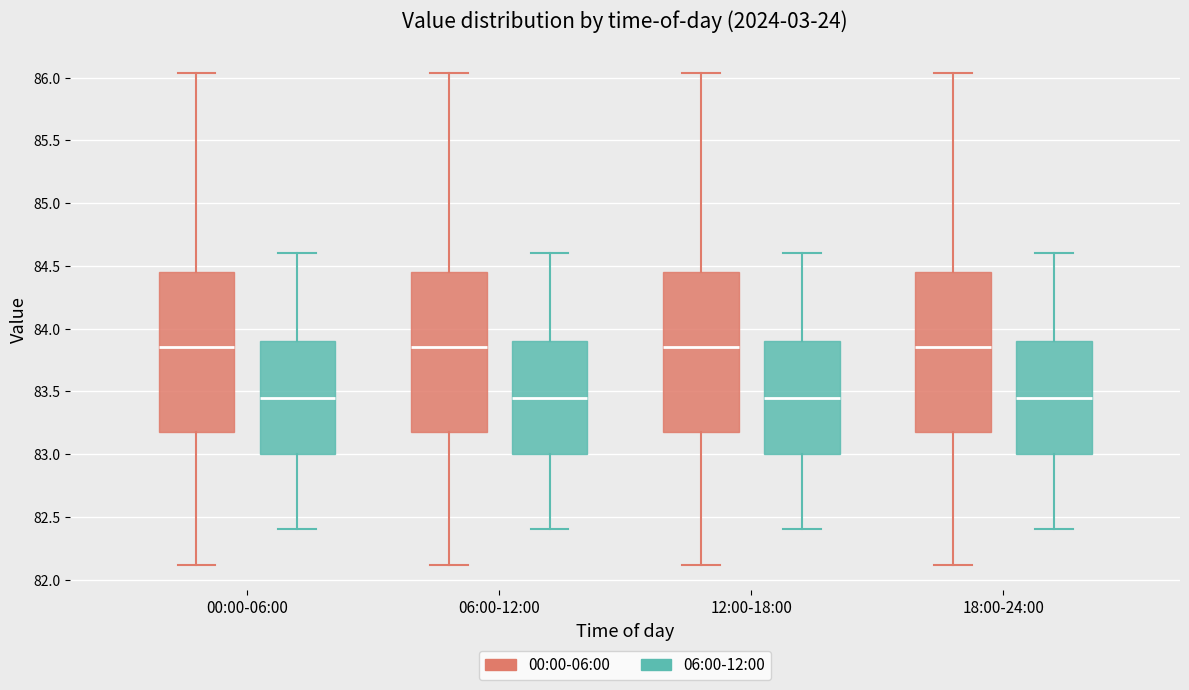

Reading left to right, transcribe this box plot: for each box, give where its median line is, the range the box spans, and where its two whiskers end, as read against the y-axis. The values are not printed on the chart, so give them approximately, as read against the axis.

00:00-06:00 (00:00-06:00): median 83.85, box 83.15 to 84.45, whiskers 82.10 to 86.05
00:00-06:00 (06:00-12:00): median 83.45, box 83.00 to 83.90, whiskers 82.40 to 84.60
06:00-12:00 (00:00-06:00): median 83.85, box 83.15 to 84.45, whiskers 82.10 to 86.05
06:00-12:00 (06:00-12:00): median 83.45, box 83.00 to 83.90, whiskers 82.40 to 84.60
12:00-18:00 (00:00-06:00): median 83.85, box 83.15 to 84.45, whiskers 82.10 to 86.05
12:00-18:00 (06:00-12:00): median 83.45, box 83.00 to 83.90, whiskers 82.40 to 84.60
18:00-24:00 (00:00-06:00): median 83.85, box 83.15 to 84.45, whiskers 82.10 to 86.05
18:00-24:00 (06:00-12:00): median 83.45, box 83.00 to 83.90, whiskers 82.40 to 84.60